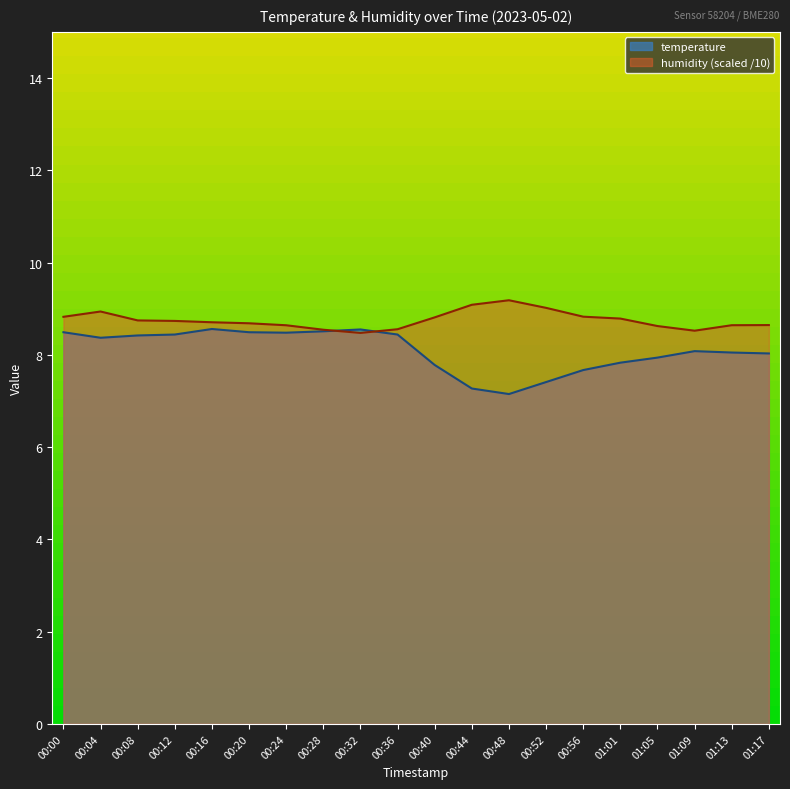

Where does the temperature series first go above 8?

00:00